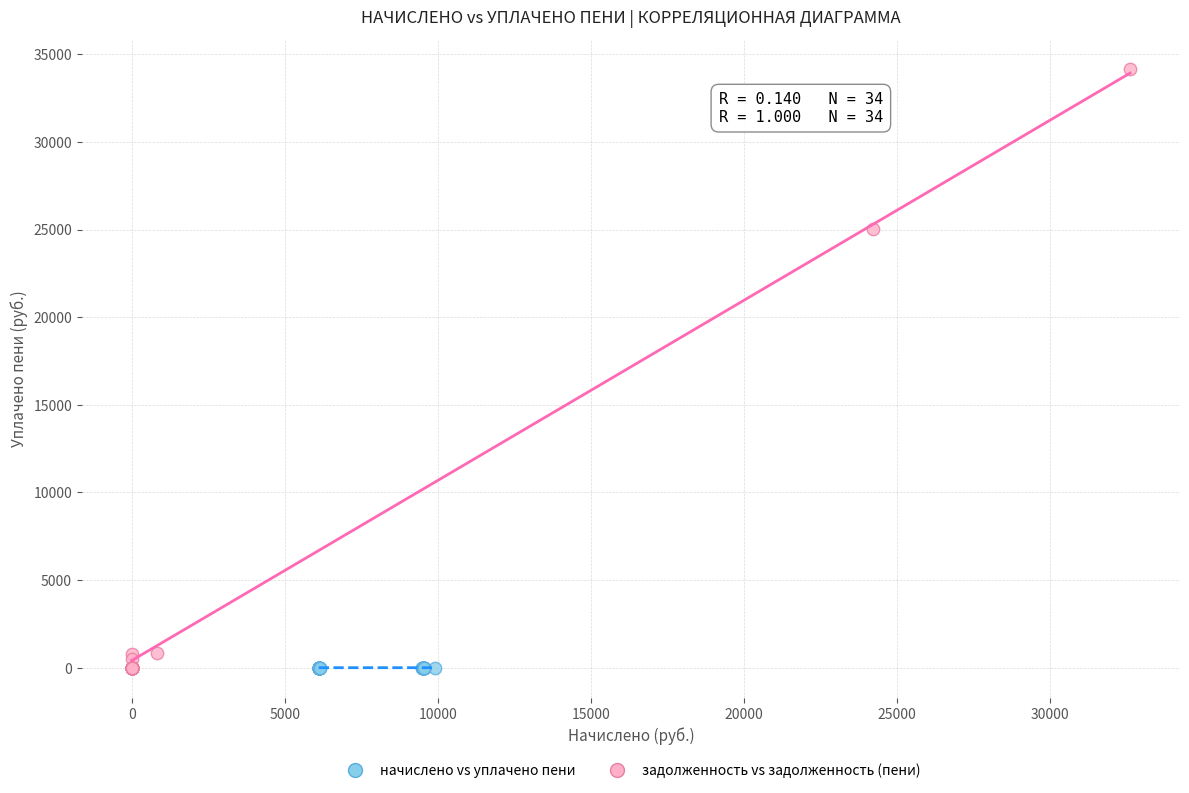

Which series has the widest spread of Y values?

задолженность vs задолженность (пени)